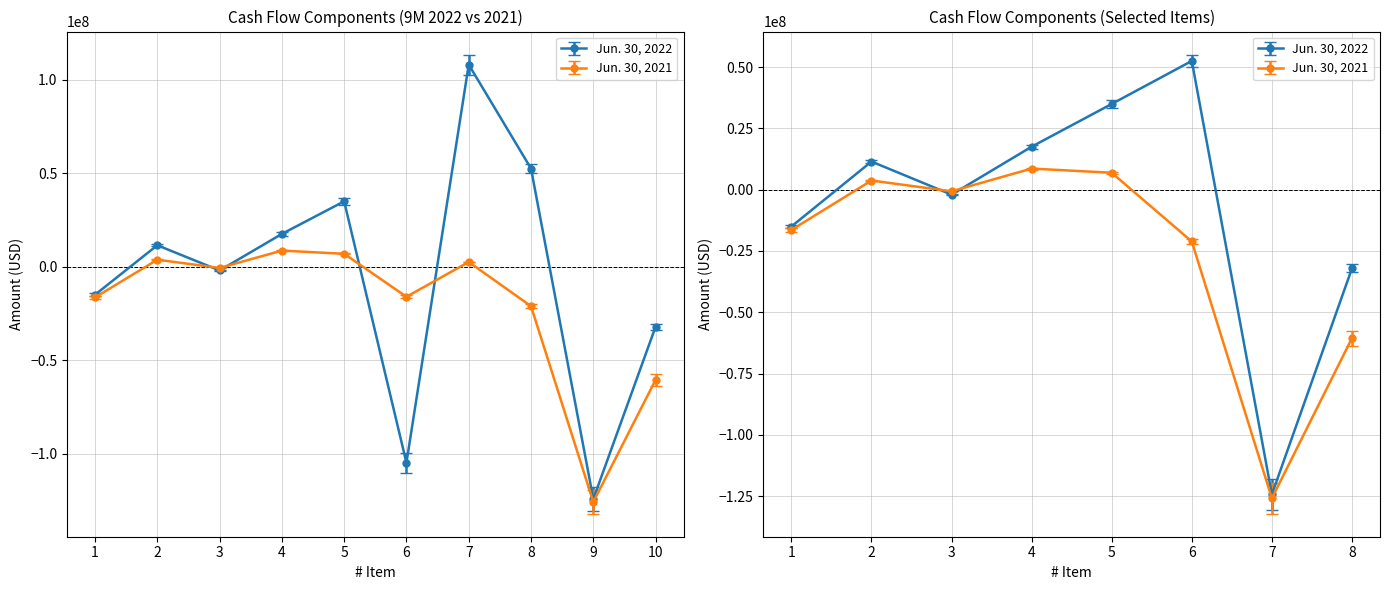

Which series has the widest spread of values?

Jun. 30, 2022